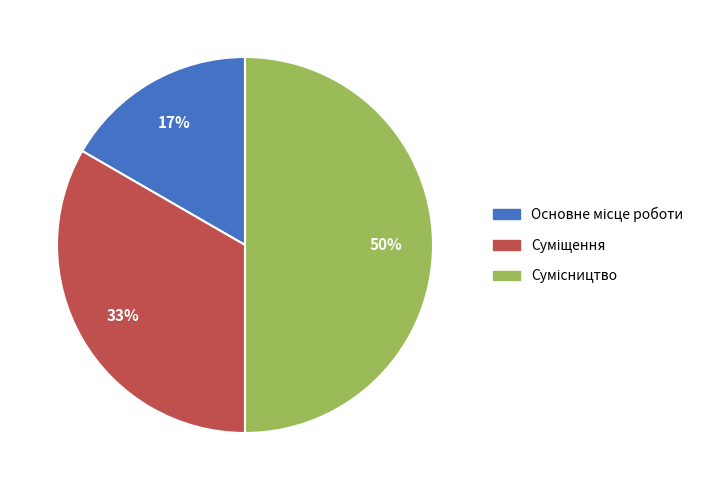

To the nearest percent, what is the difference between the largest and smallest slice percentages?

33%